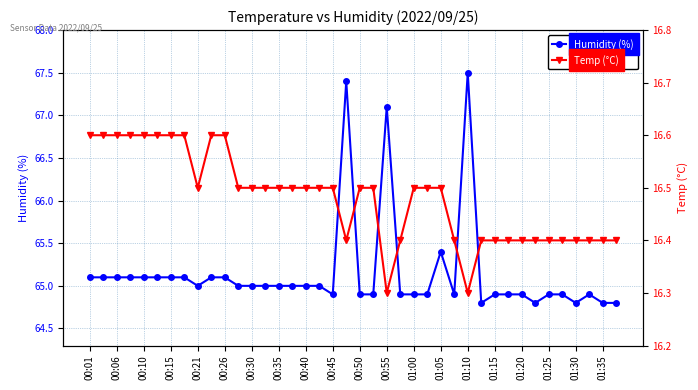

What is the maximum value for Temp (°C)?

16.6